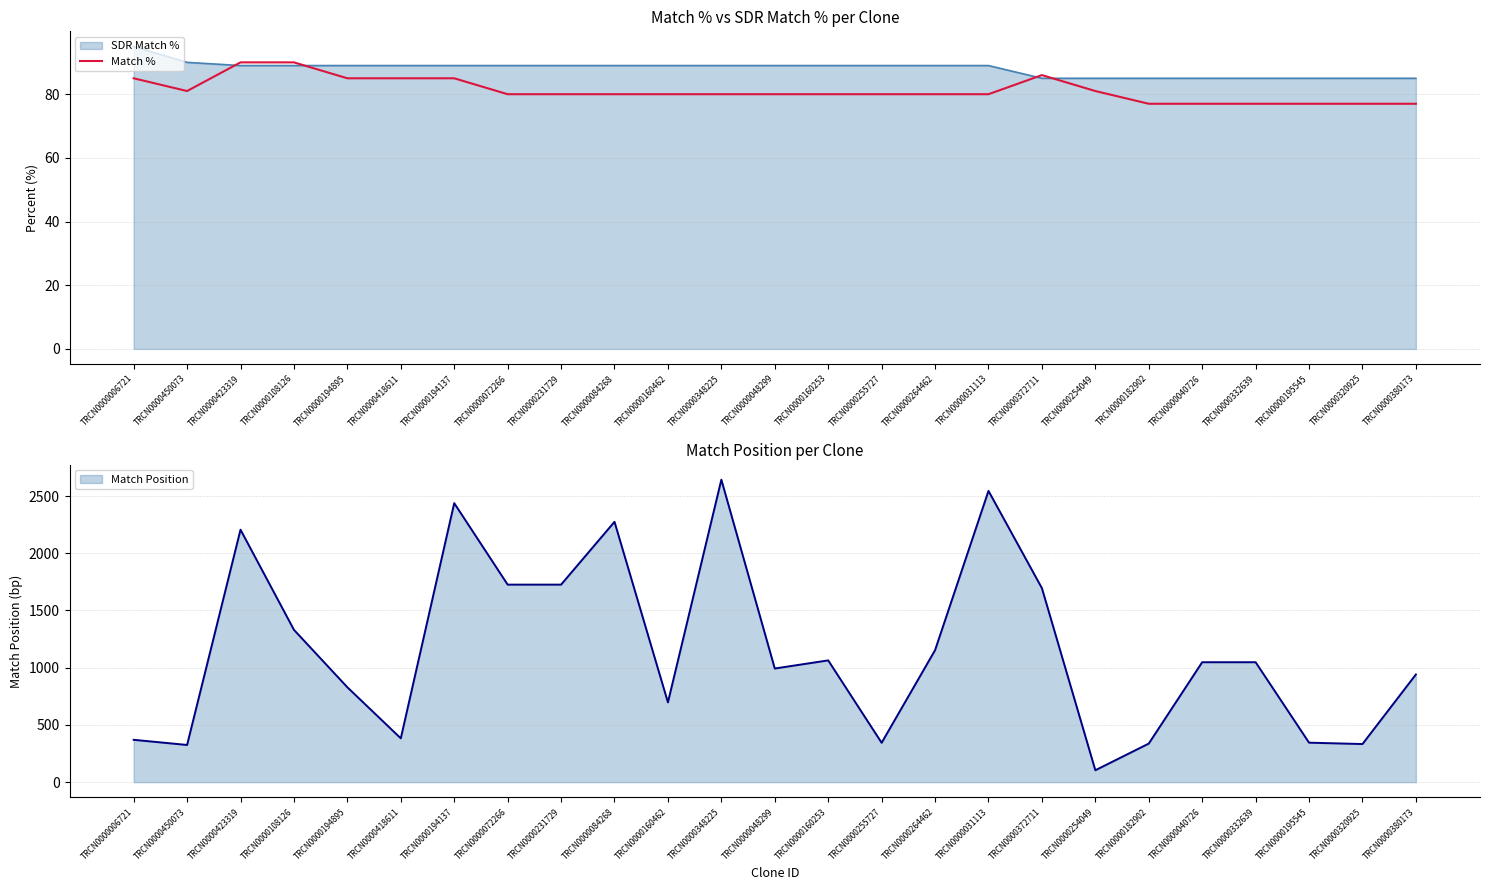

Between TRCN0000332639 and TRCN0000160253, which is larger?

TRCN0000160253